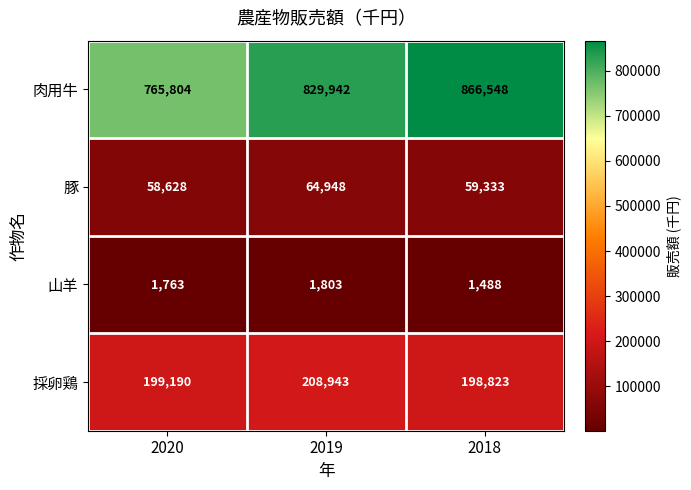

Reading left to right, transcribe all the data shown in this chart.

肉用牛: 765804	829942	866548
豚: 58628	64948	59333
山羊: 1763	1803	1488
採卵鶏: 199190	208943	198823